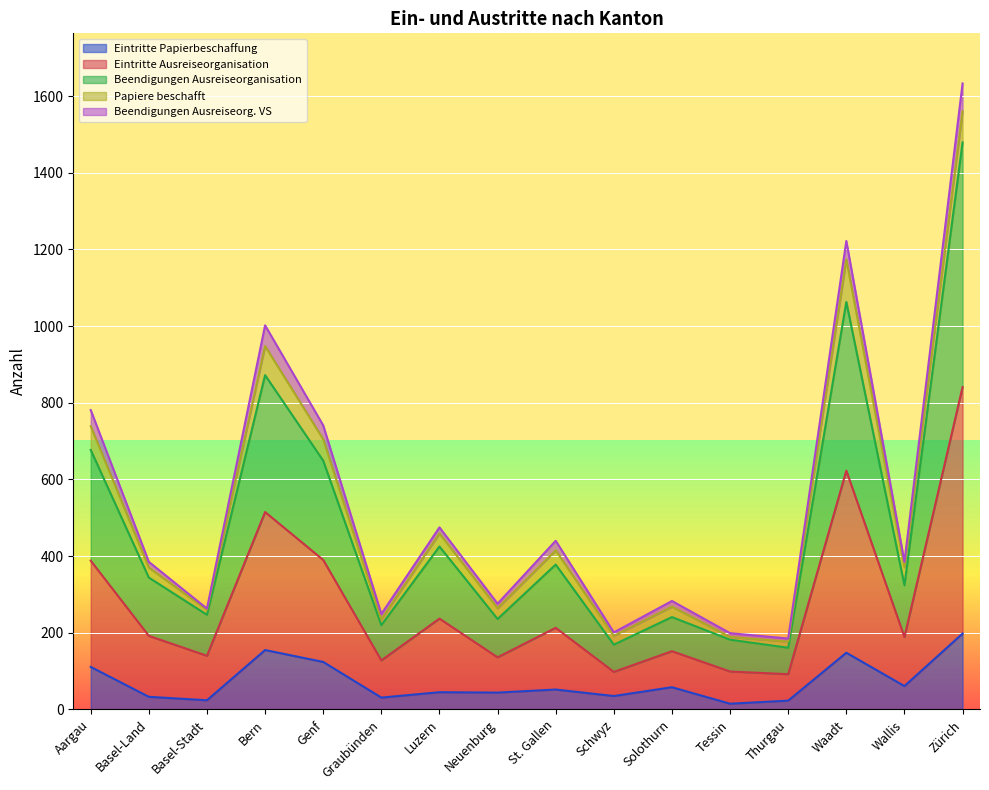

The value of Eintritte Papierbeschaffung at Solothurn is 58. True or false?

True